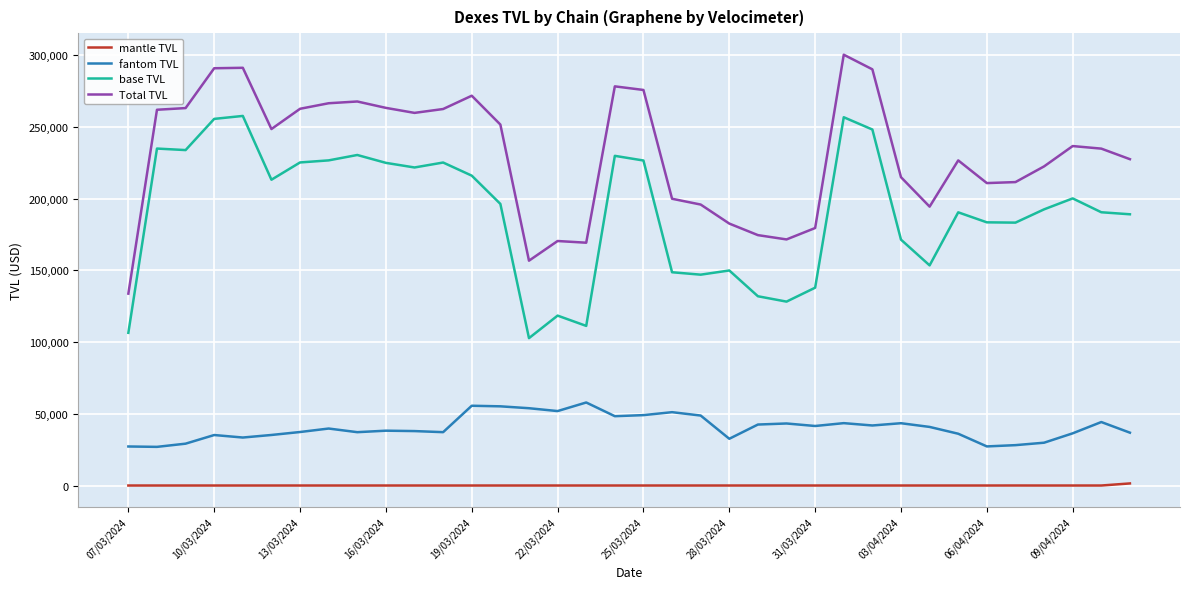

Rank the series by their maximum value, from highest to lowest.

Total TVL, base TVL, fantom TVL, mantle TVL